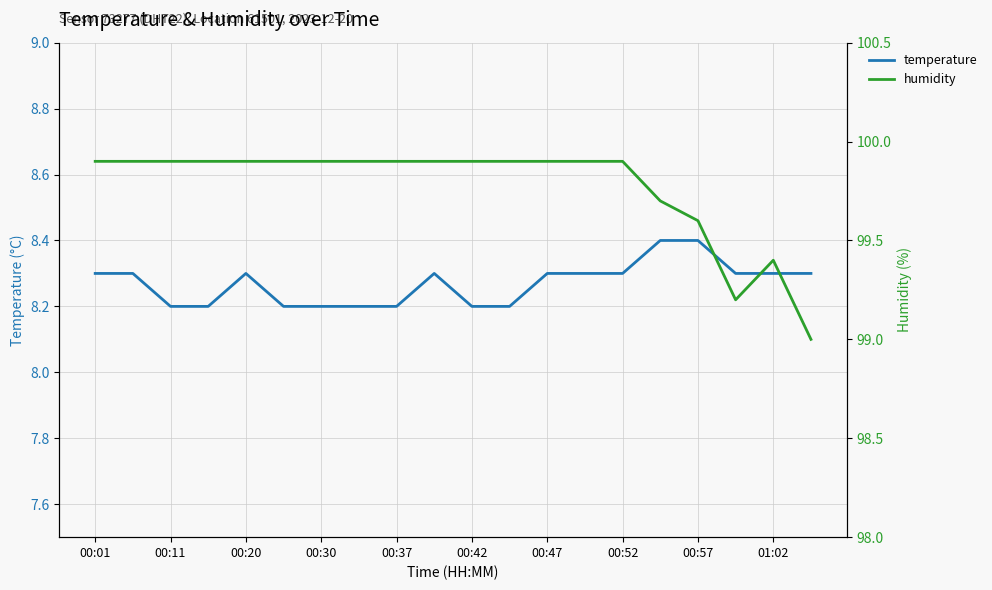

True or false: temperature has a value of 8.2 at 00:42.

True